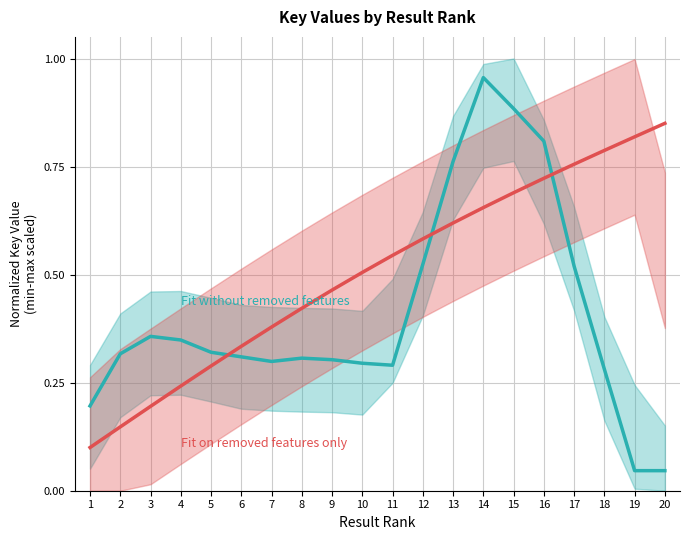

Which series ends up on top after the final intersection of Fit on removed features only and Fit without removed features?

Fit on removed features only